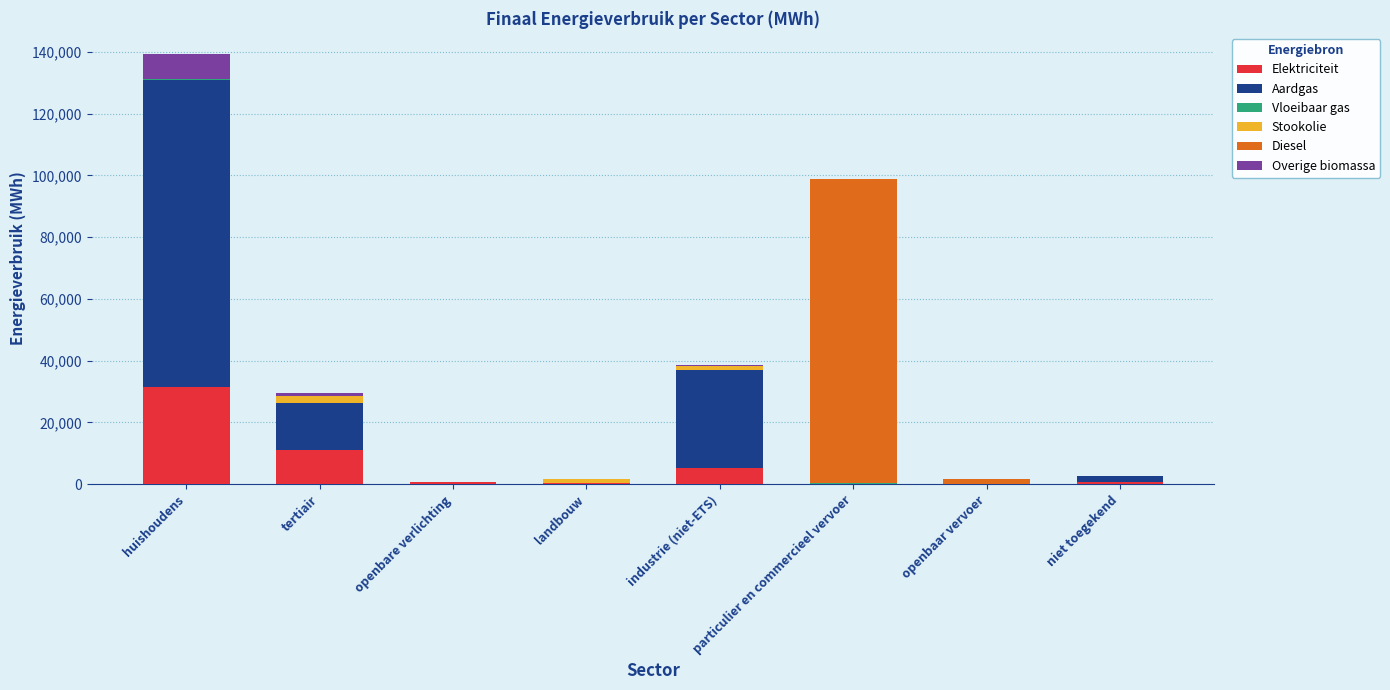

At which category is the sum across all series the highest?

huishoudens